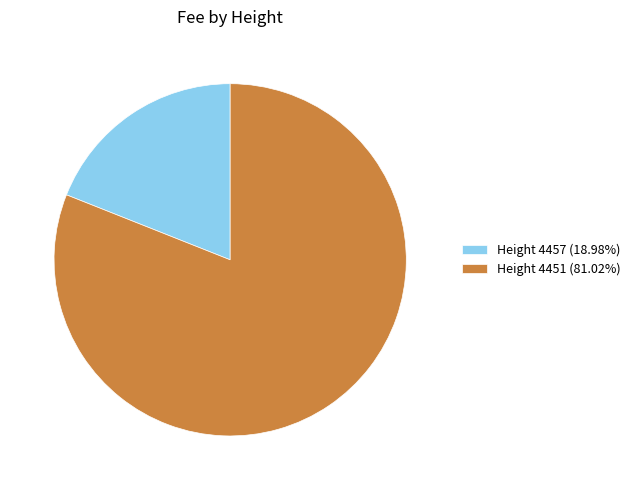

Is the sum of Height 4457 (18.98%) and Height 4451 (81.02%) greater than half?

Yes